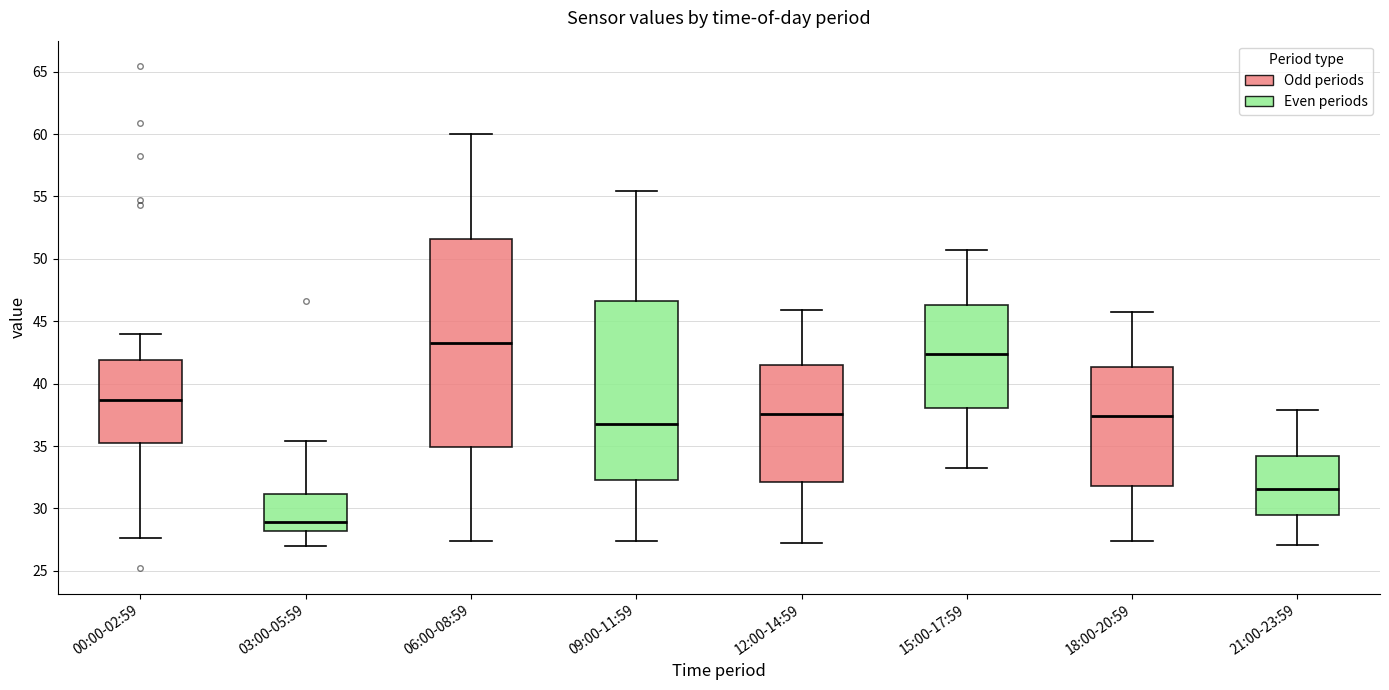

Reading left to right, read every box against the y-axis: the position of its median line, the range the box covers, and the ends of its whiskers. The values are not printed on the chart, so give them approximately, as read against the axis.

00:00-02:59: median 38.5, box 35.0 to 42.0, whiskers 27.5 to 44.0
03:00-05:59: median 29.0, box 28.0 to 31.0, whiskers 27.0 to 35.5
06:00-08:59: median 43.5, box 35.0 to 51.5, whiskers 27.5 to 60.0
09:00-11:59: median 36.5, box 32.5 to 46.5, whiskers 27.5 to 55.5
12:00-14:59: median 37.5, box 32.0 to 41.5, whiskers 27.0 to 46.0
15:00-17:59: median 42.5, box 38.0 to 46.5, whiskers 33.0 to 50.5
18:00-20:59: median 37.5, box 32.0 to 41.5, whiskers 27.5 to 45.5
21:00-23:59: median 31.5, box 29.5 to 34.0, whiskers 27.0 to 38.0